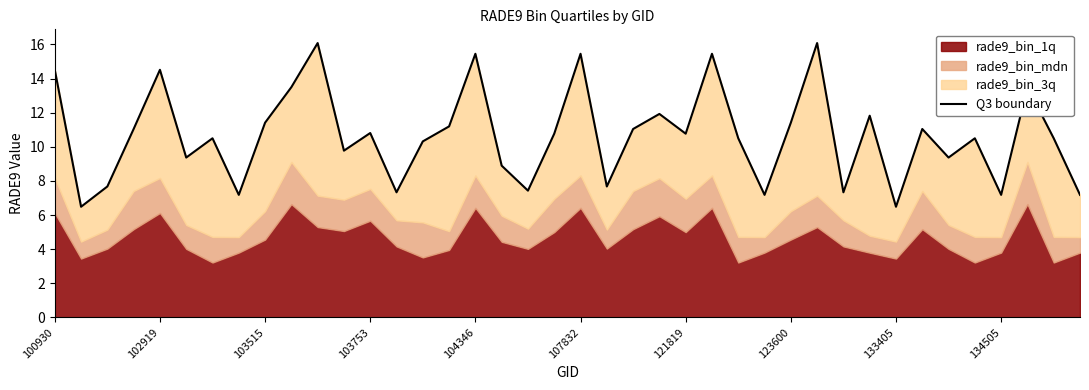

Count the number of categories in the chart.

40